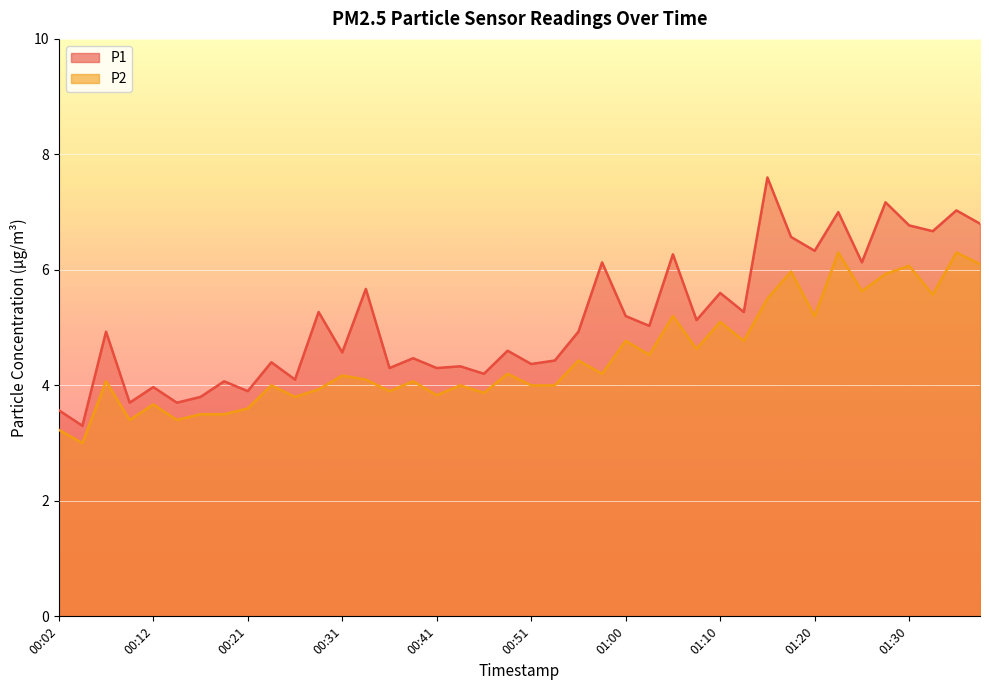

What value does the P2 series have at 01:00?

4.8